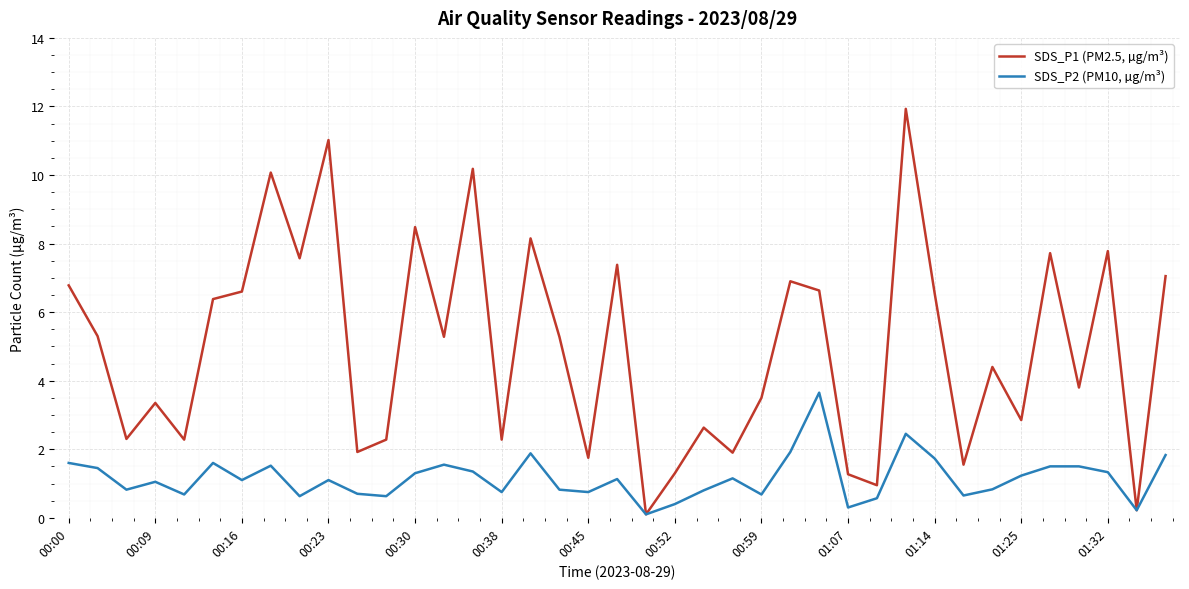

Which series has the widest spread of values?

SDS_P1 (PM2.5, µg/m³)